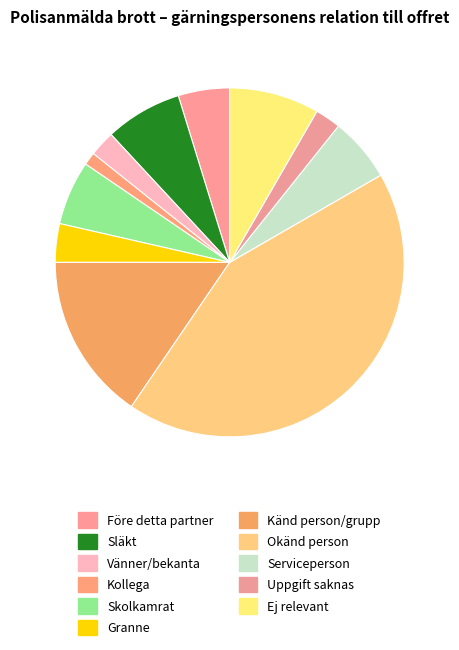

The Vänner/bekanta slice represents 2% of the pie. True or false?

True